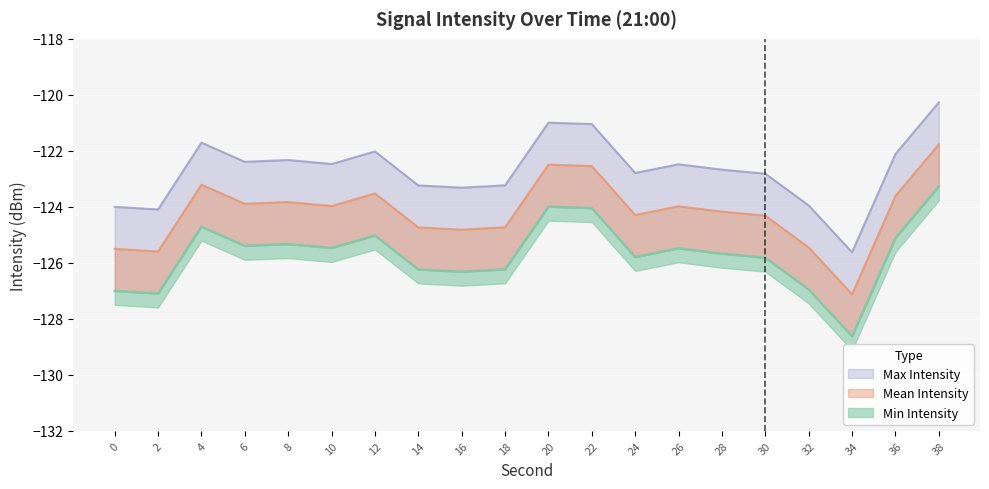

How many interior local valleys does the Min Intensity series have?

6